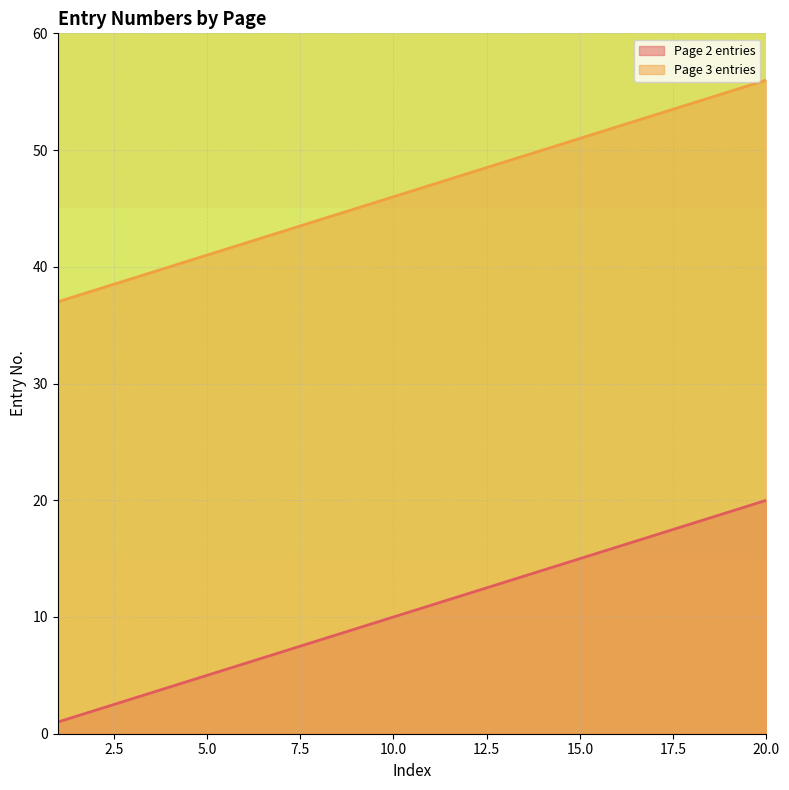

At which category is the sum across all series the highest?

20.0